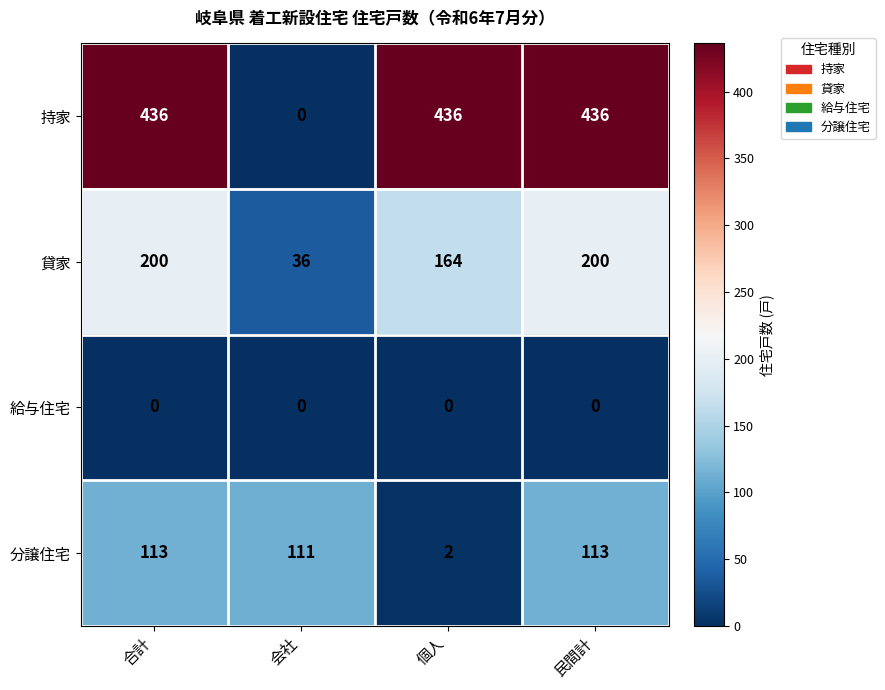

What is the difference between the maximum and minimum values in the 分譲住宅 series?

111